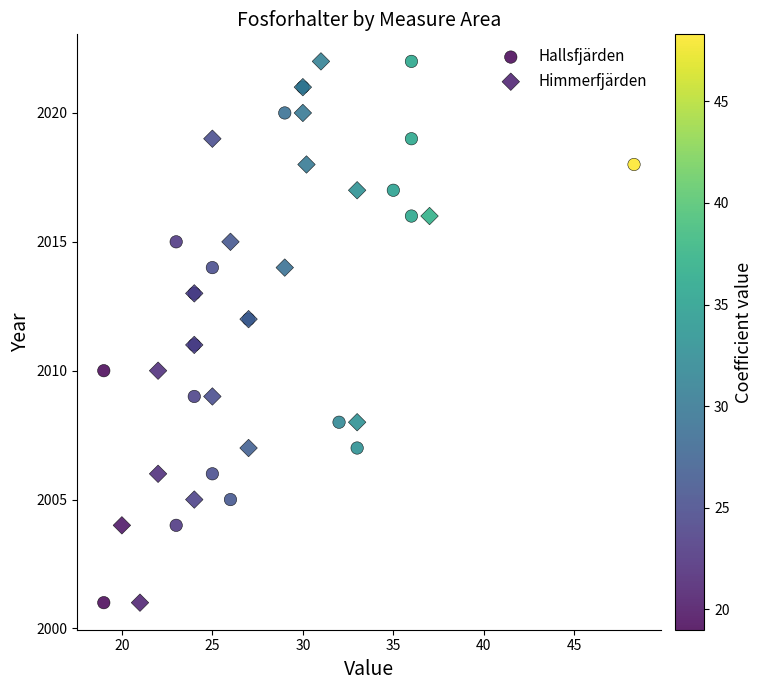

What are all the series names shown in the legend?

Hallsfjärden, Himmerfjärden